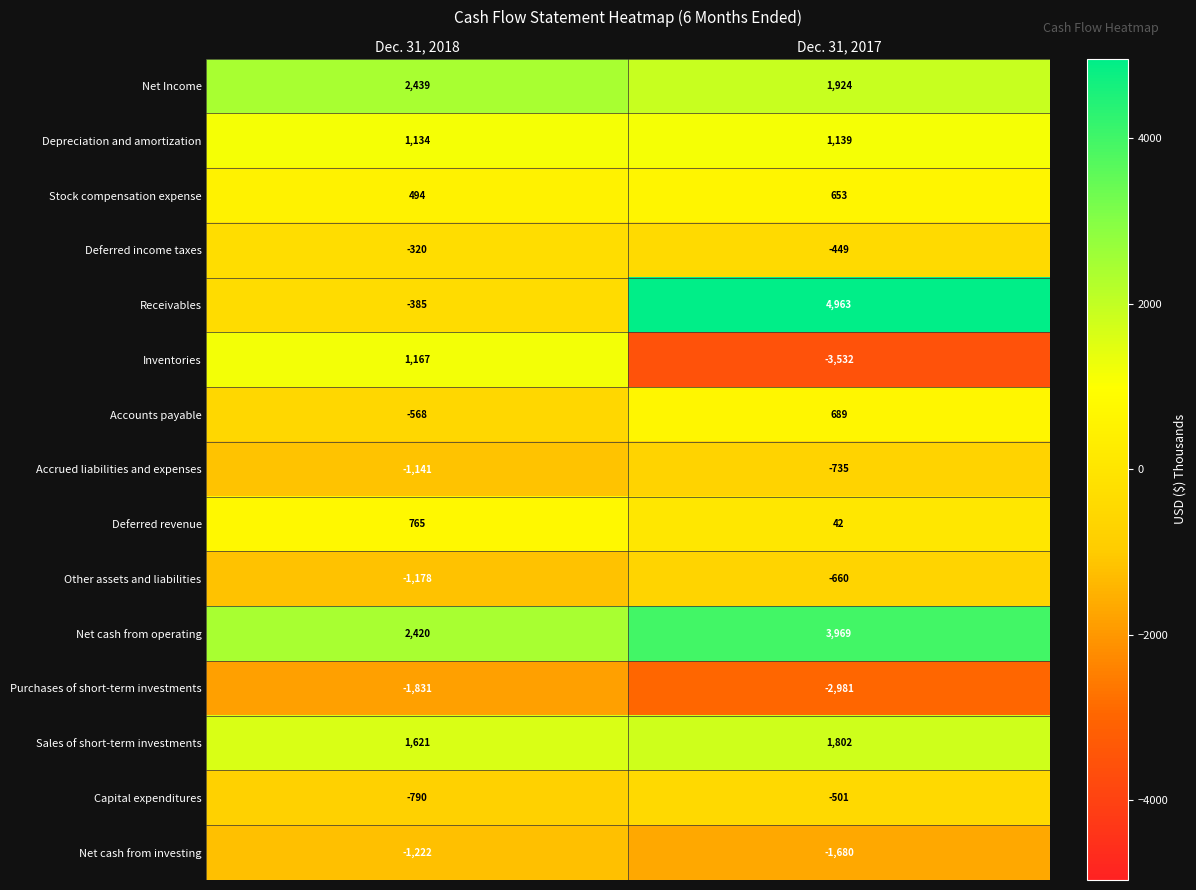

What is the difference between the highest and lowest values at Dec. 31, 2018?

4270